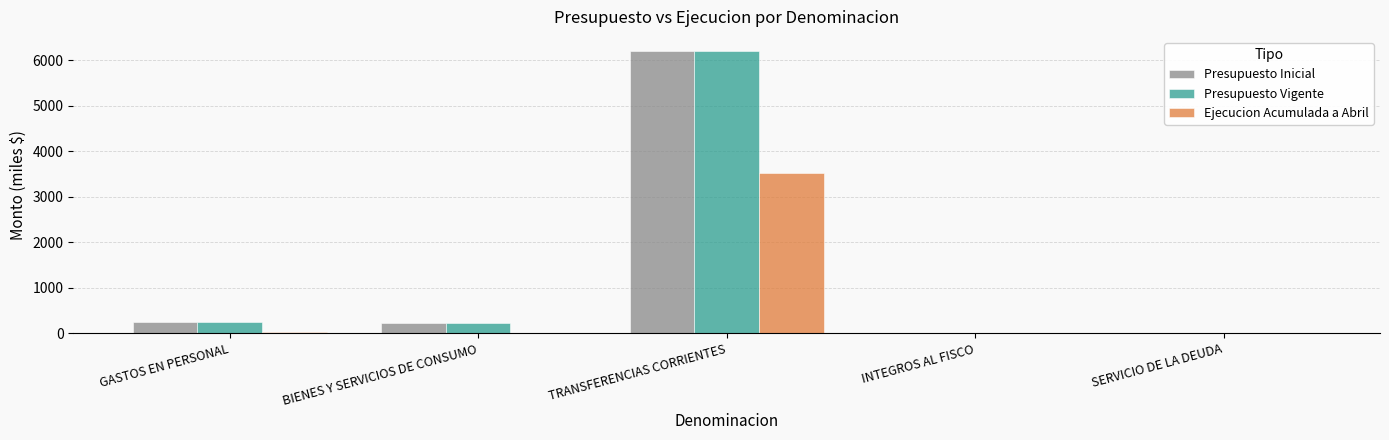

Is the value of Ejecucion Acumulada a Abril at GASTOS EN PERSONAL greater than the value of Presupuesto Vigente at BIENES Y SERVICIOS DE CONSUMO?

No